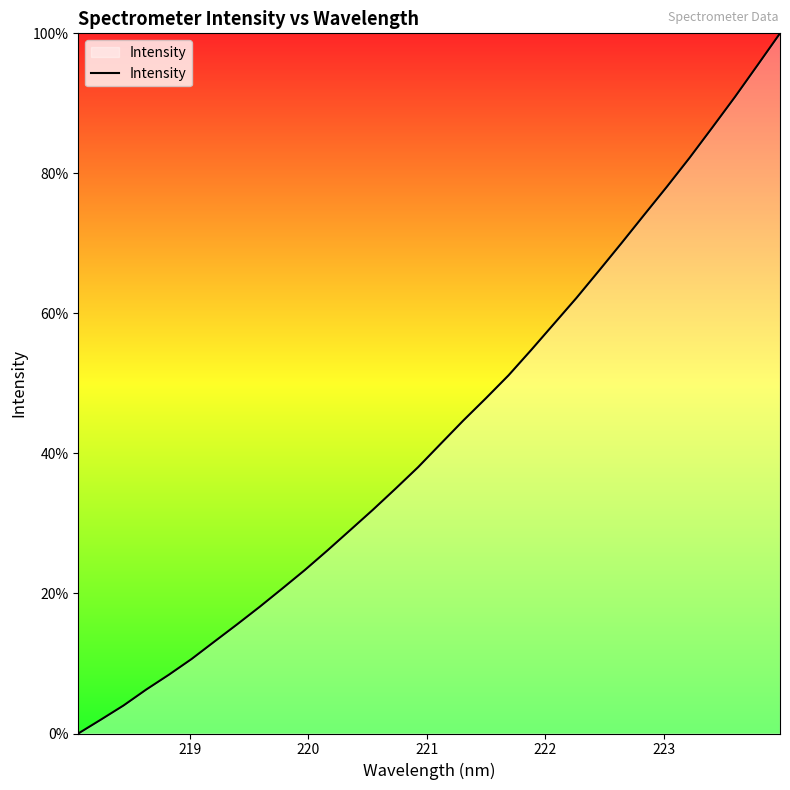

What is the greatest value displayed?

100.0